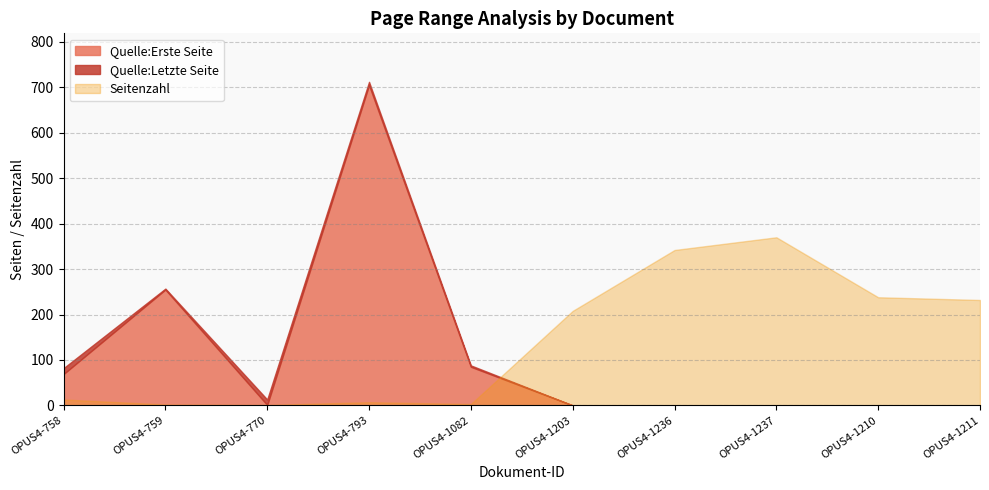

Which category has the highest value across all series?

OPUS4-793